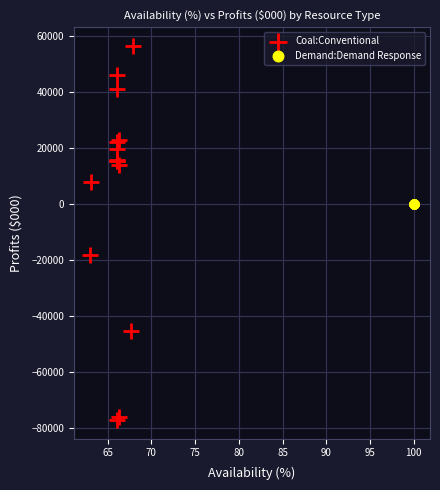

What are all the series names shown in the legend?

Coal:Conventional, Demand:Demand Response